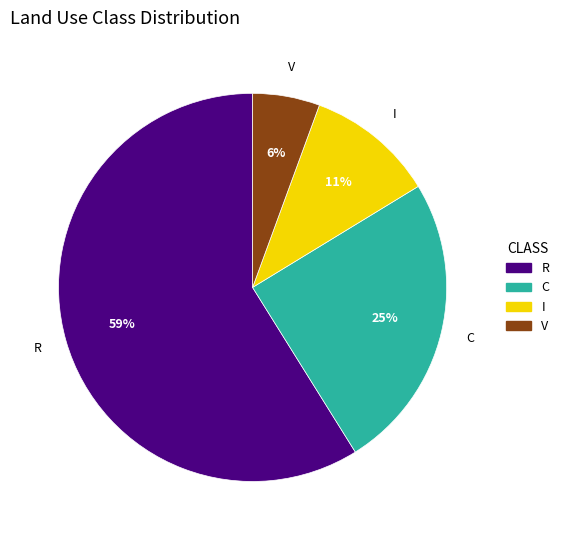

Combined, do I and V account for over 50%?

No